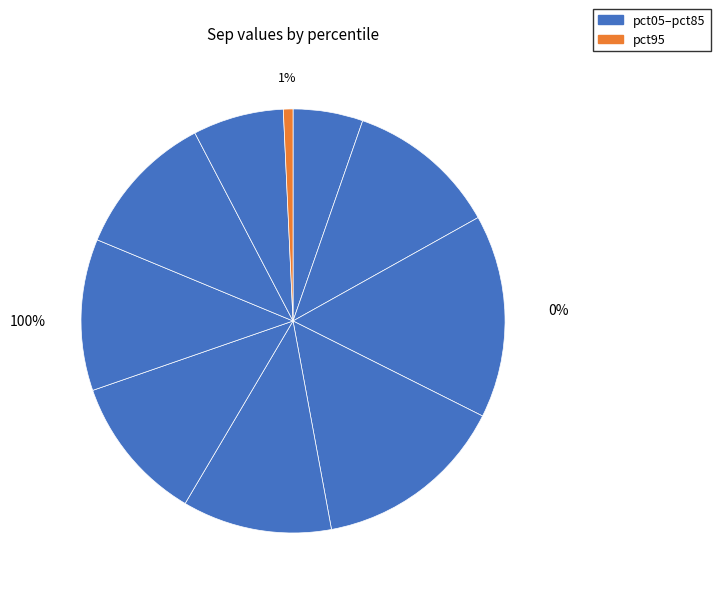

Is pct95 the majority of the pie?

No